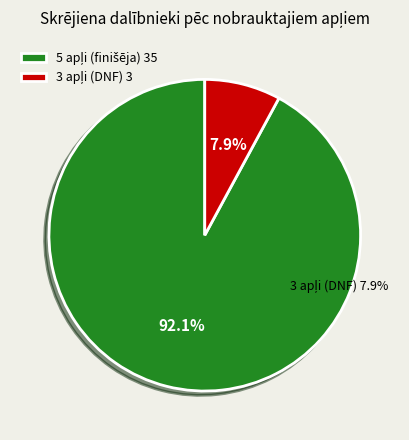

Does Vladimirs Orehovs (VS60) represent more than half of the total?

No